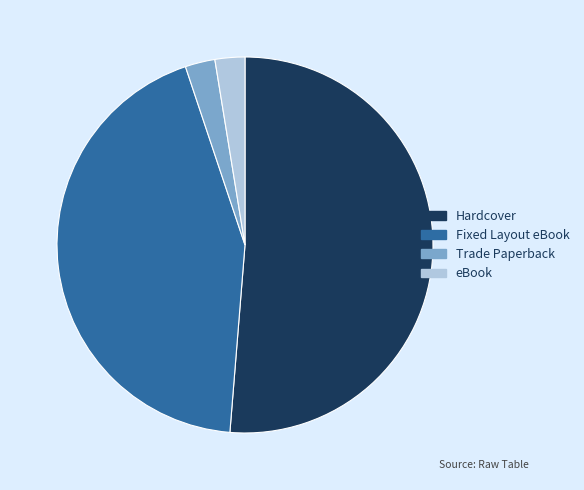

Is there a majority slice in this chart?

Yes